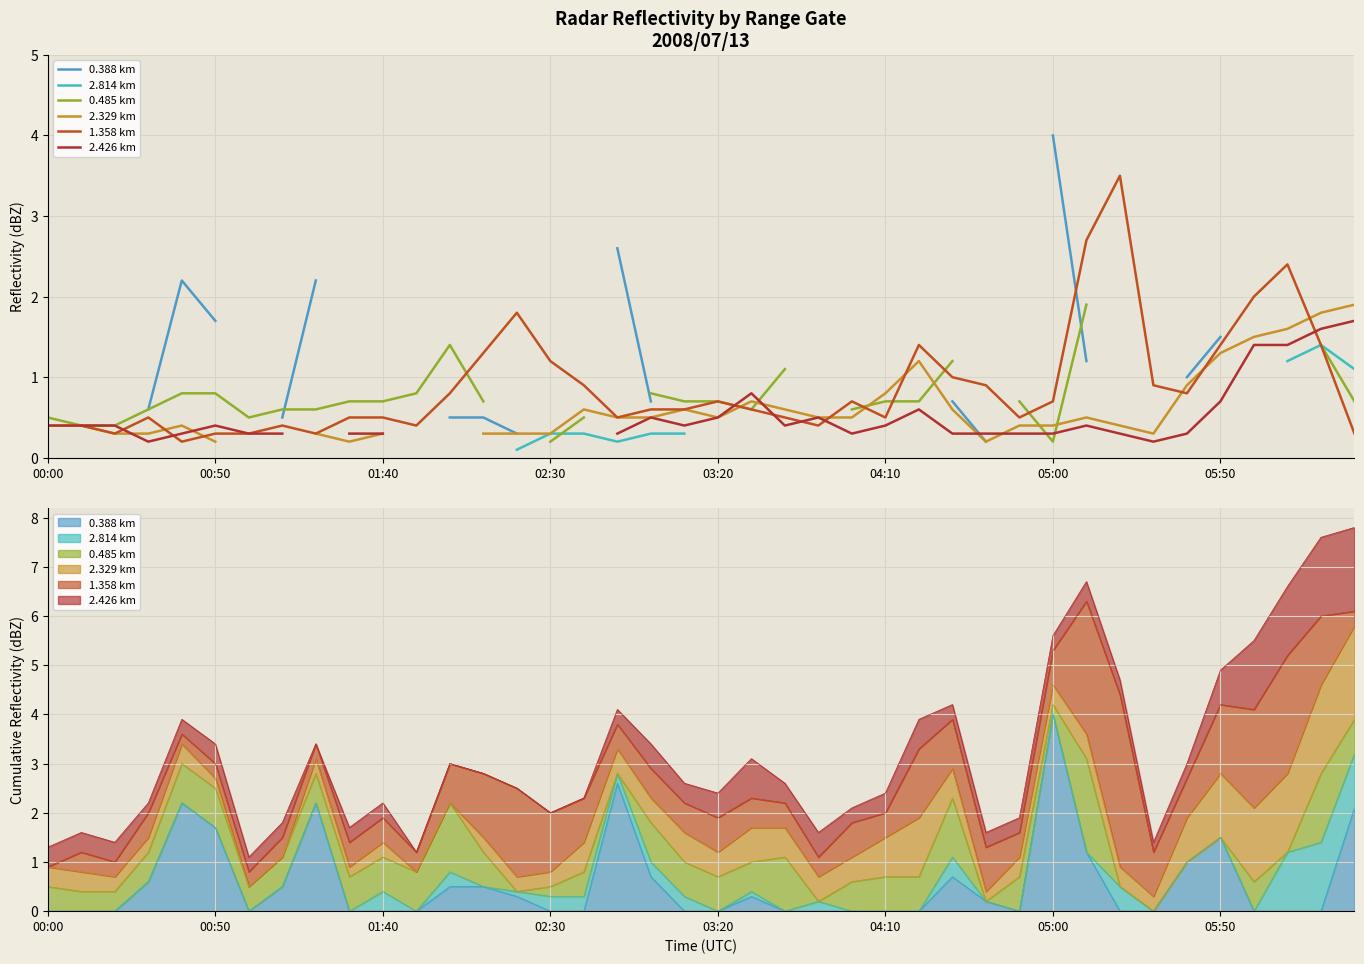

What is the difference between the second highest and minimum values in the 2.329 km series?

1.6